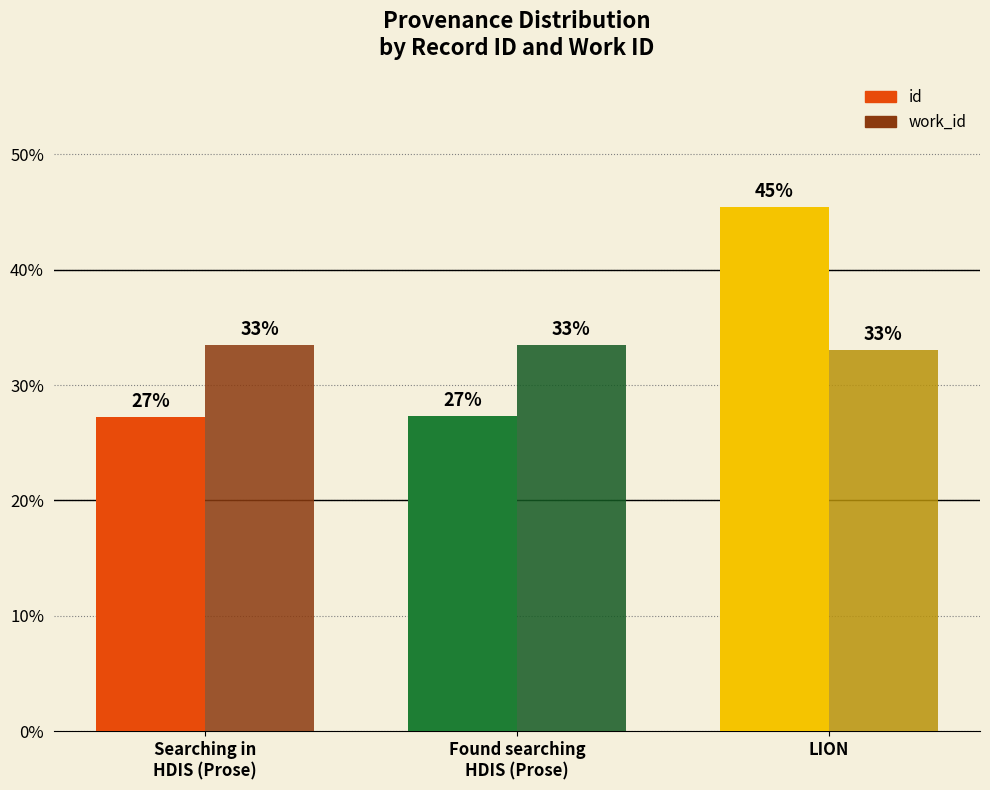

What is the sum of the work_id values at Found searching
HDIS (Prose) and Searching in
HDIS (Prose)?

66.9